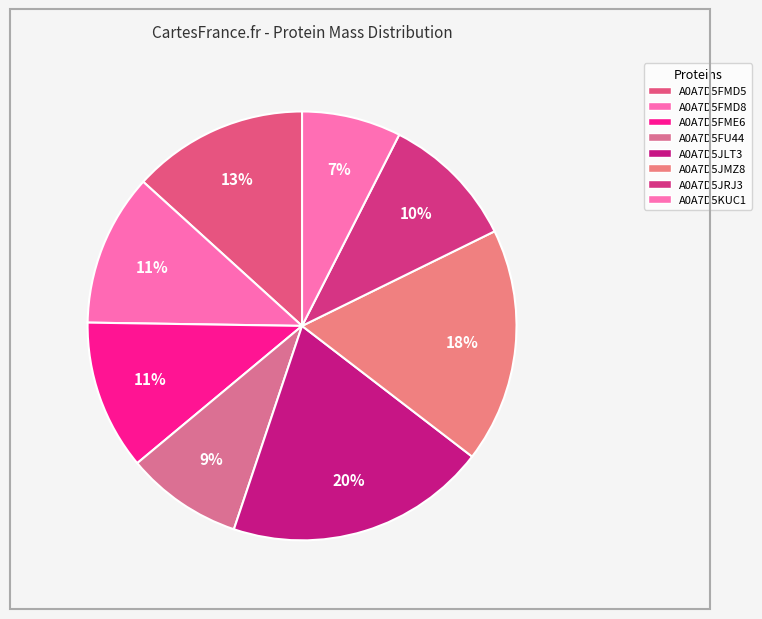

Count the number of slices in the pie.

8